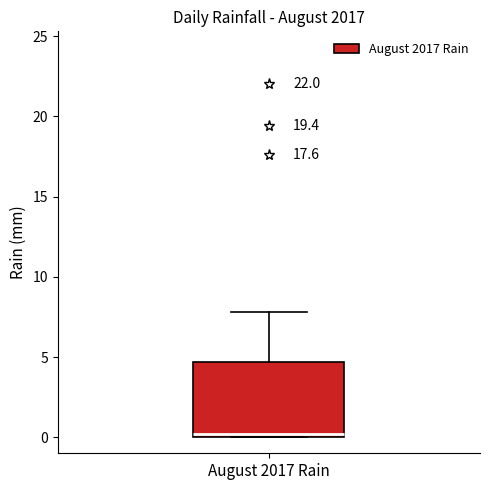

Transcribe this box plot: give where the median line is, the range the box spans, and where the two whiskers end, as read against the y-axis. The values are not printed on the chart, so give them approximately, as read against the axis.

median 0.0 (just above the box's lower edge), box 0.0 to 4.5, whiskers 0.0 to 8.0